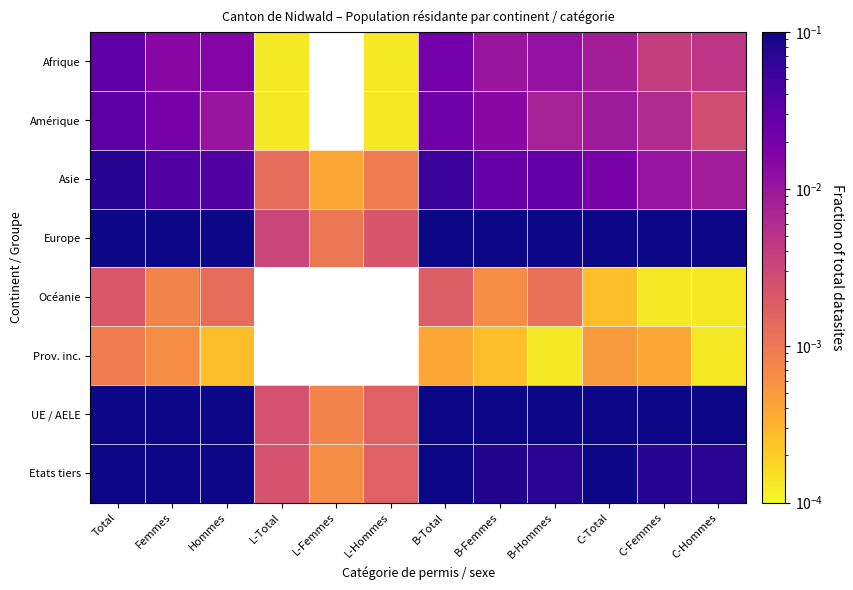

The value of Afrique at C-Hommes is 0.0. True or false?

True